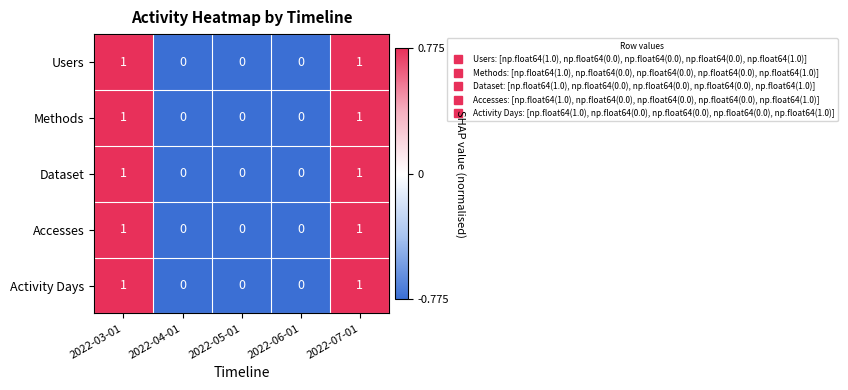

Is the value of Users at 2022-06-01 greater than the value of Accesses at 2022-07-01?

No